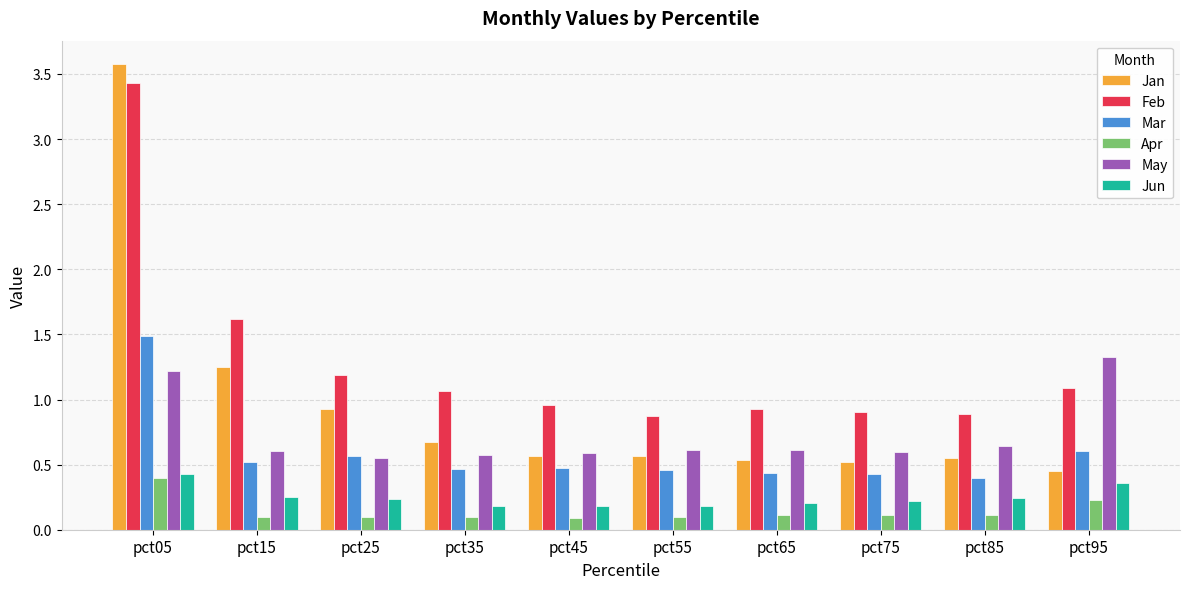

What is the maximum value shown in the chart?

3.6